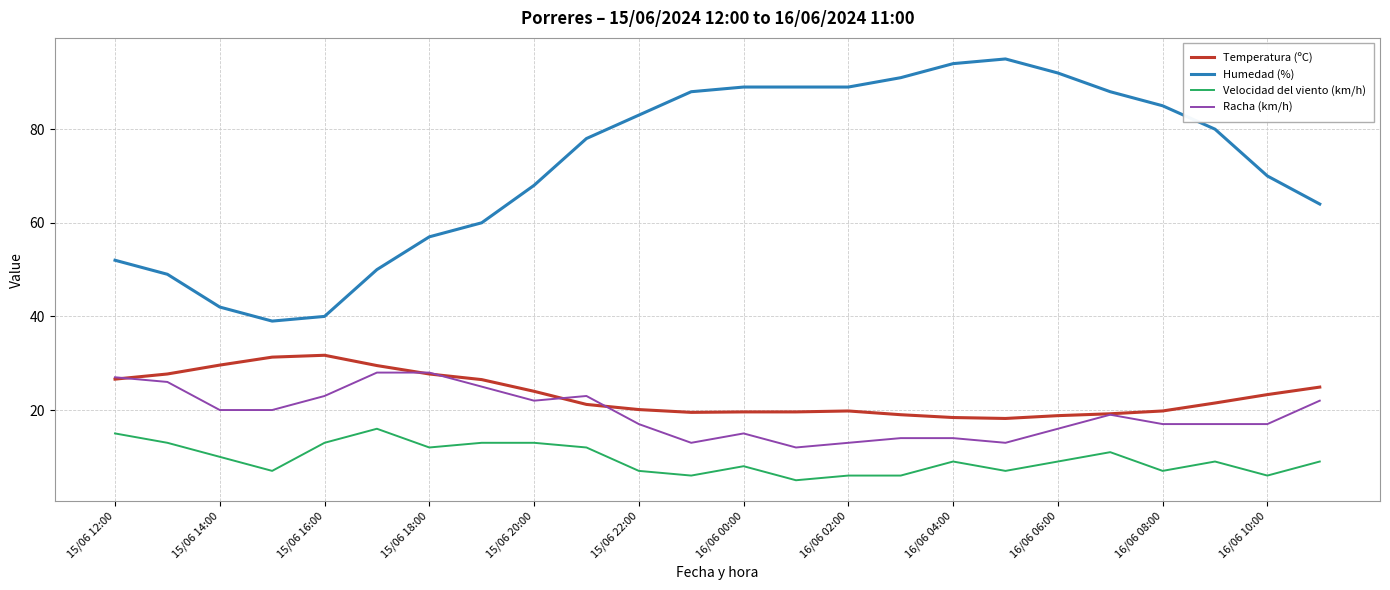

Which series has the largest total across all categories?

Humedad (%)